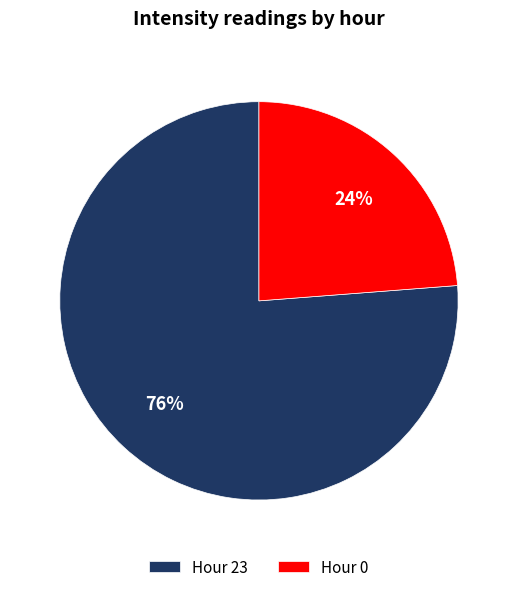

To the nearest percent, what is the average slice percentage?

50%